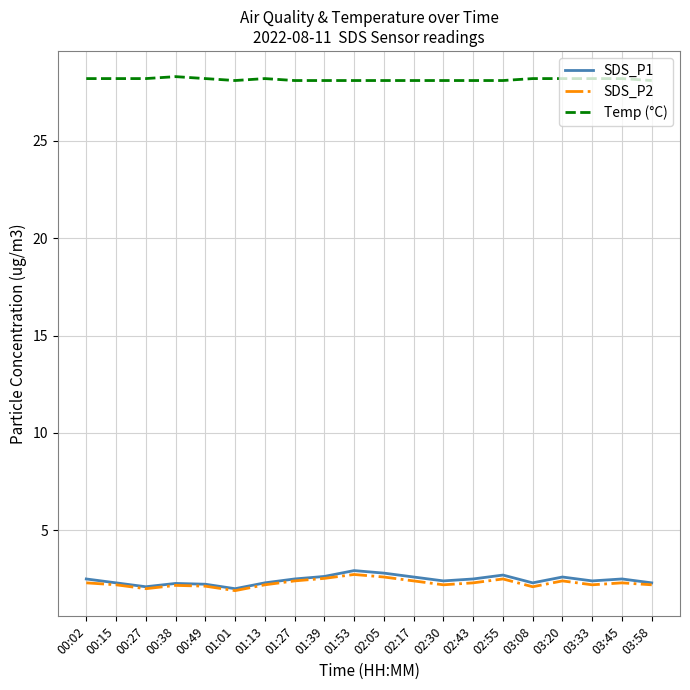

Which series has the largest total across all categories?

Temp (°C)